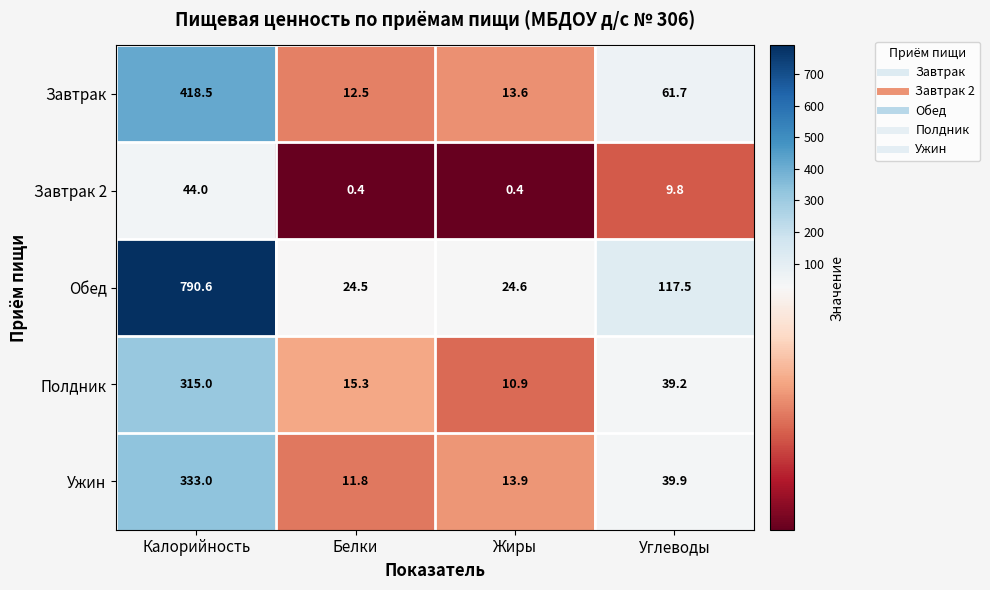

At Белки, list the series in order from smallest to largest.

Завтрак 2, Ужин, Завтрак, Полдник, Обед